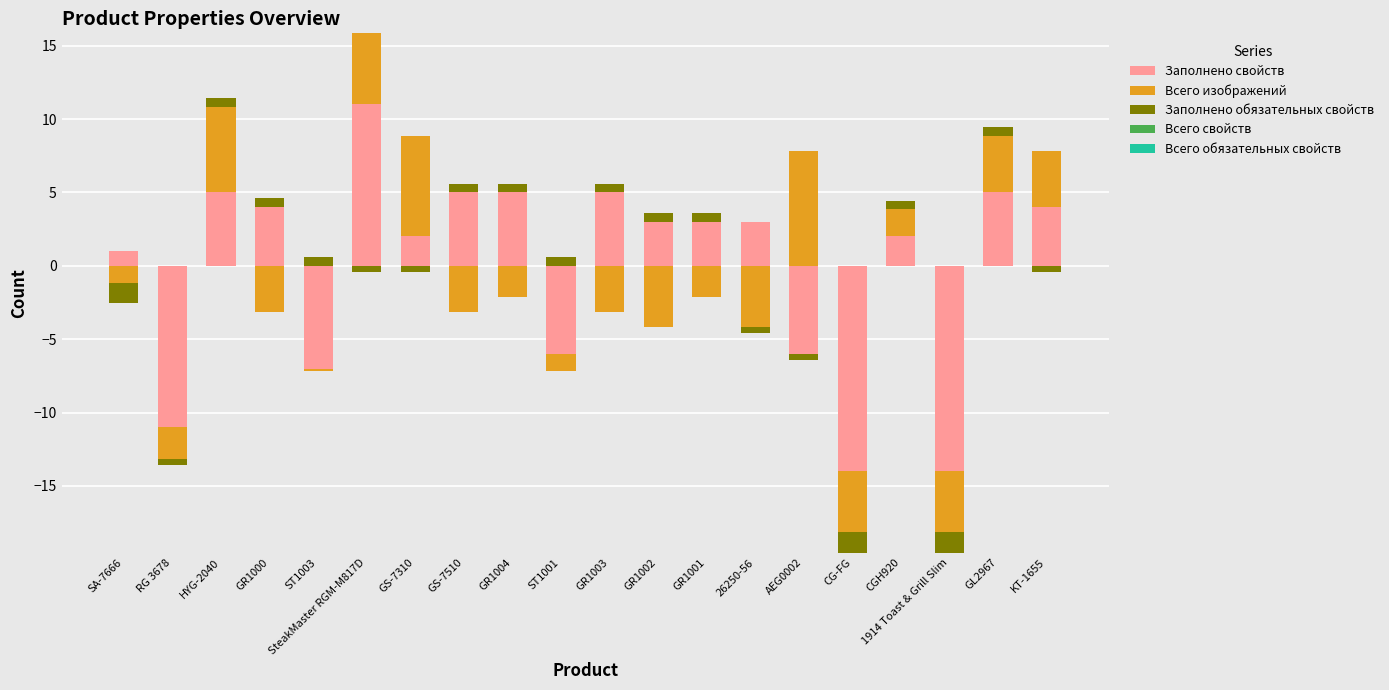

How many data points does each series have?

20